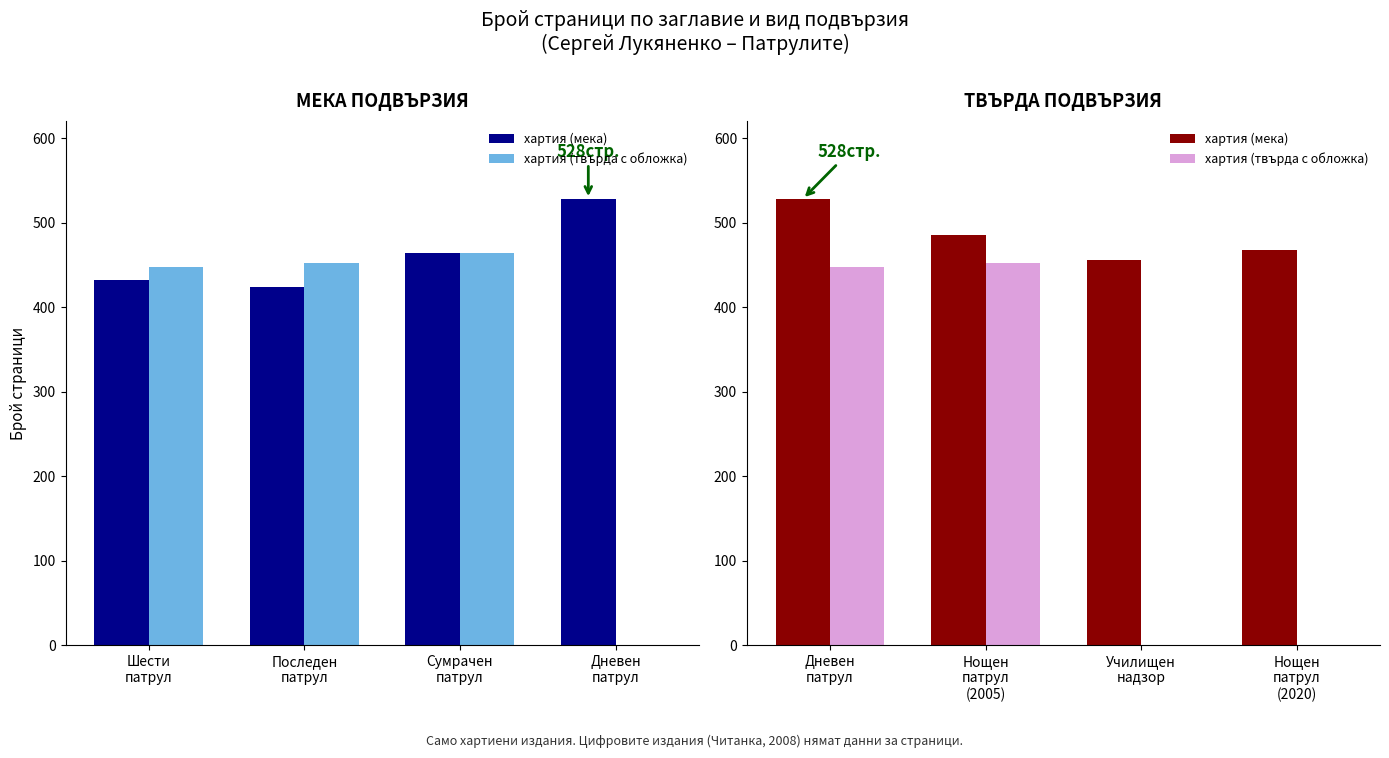

Reading left to right, transcribe all the data shown in this chart.

хартия (мека): 528	486	456	468
хартия (твърда с обложка): 448	452	0	0